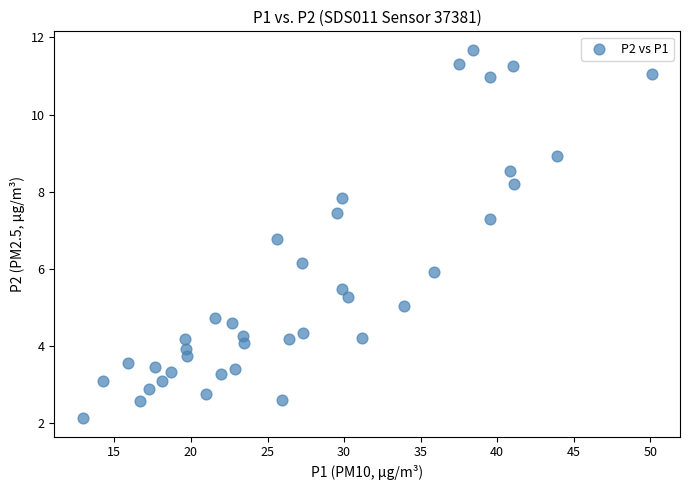

What is the range of X values (max minus min)?

37.1